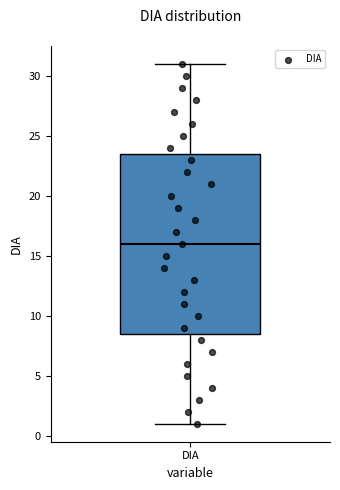

Transcribe this box plot: give where the median line is, the range the box spans, and where the two whiskers end, as read against the y-axis. The values are not printed on the chart, so give them approximately, as read against the axis.

median 16.0, box 8.5 to 23.5, whiskers 1.0 to 31.0